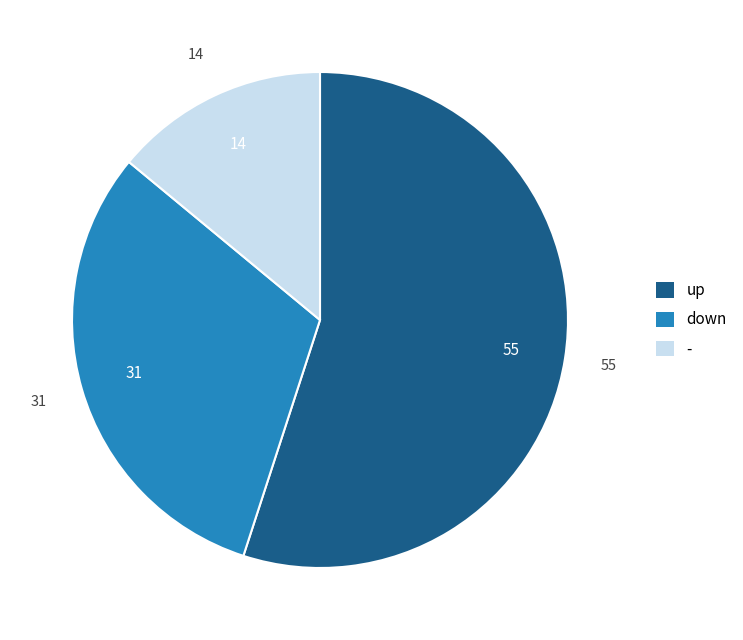

Is it true that up is 42% of the pie?

False